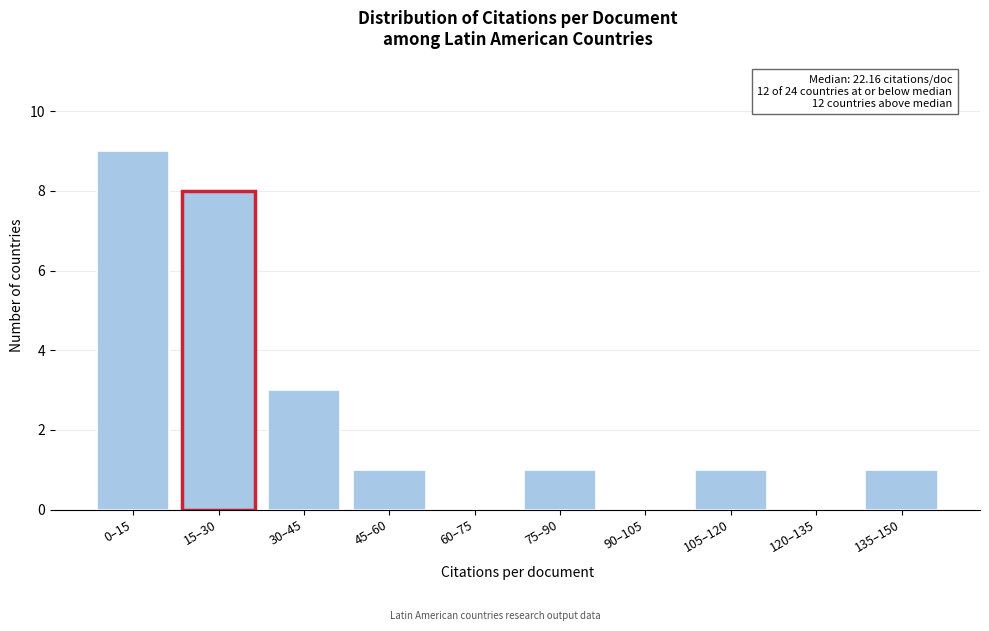

Reading right to left, what are all the values shown in this chart?

135–150=1	120–135=0	105–120=1	90–105=0	75–90=1	60–75=0	45–60=1	30–45=3	15–30=8	0–15=9